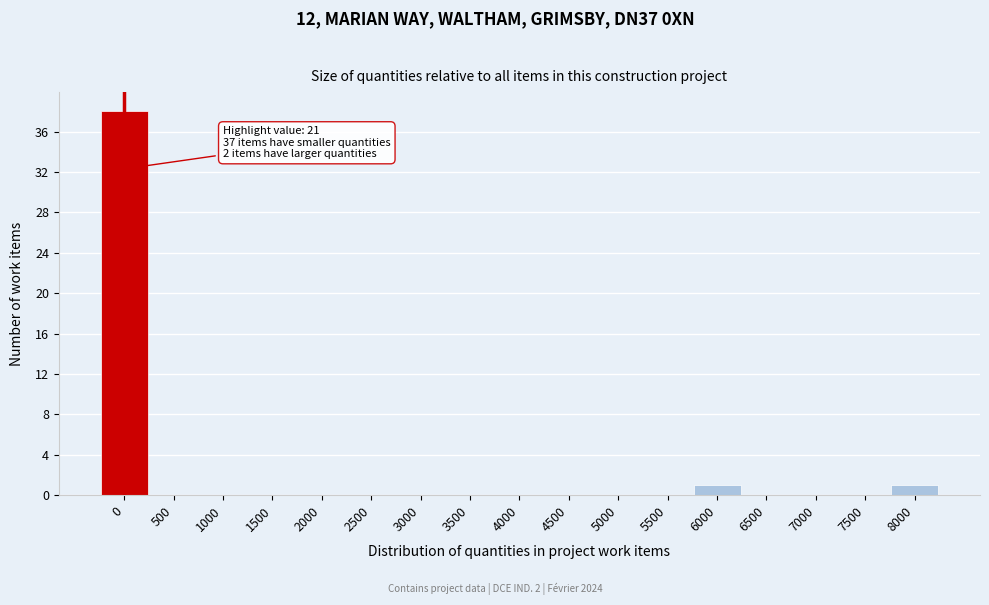

Reading left to right, transcribe all the data shown in this chart.

0=38	500=0	1000=0	1500=0	2000=0	2500=0	3000=0	3500=0	4000=0	4500=0	5000=0	5500=0	6000=1	6500=0	7000=0	7500=0	8000=1